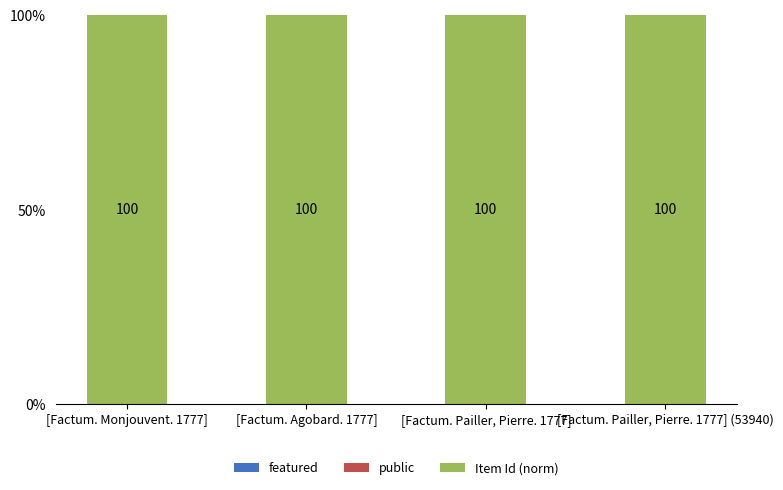

What is the total value across all series at [Factum. Pailler, Pierre. 1777]?

100.0